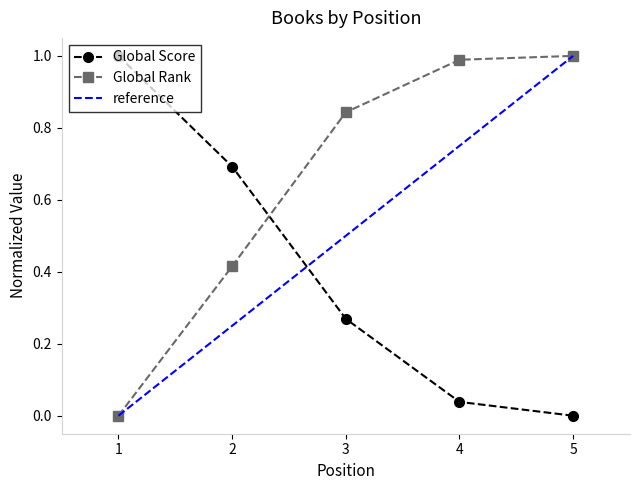

Reading left to right, transcribe all the data shown in this chart.

Global Rank: 0.0	0.4	0.8	1.0	1.0
Global Score: 1.0	0.7	0.3	0.0	0.0